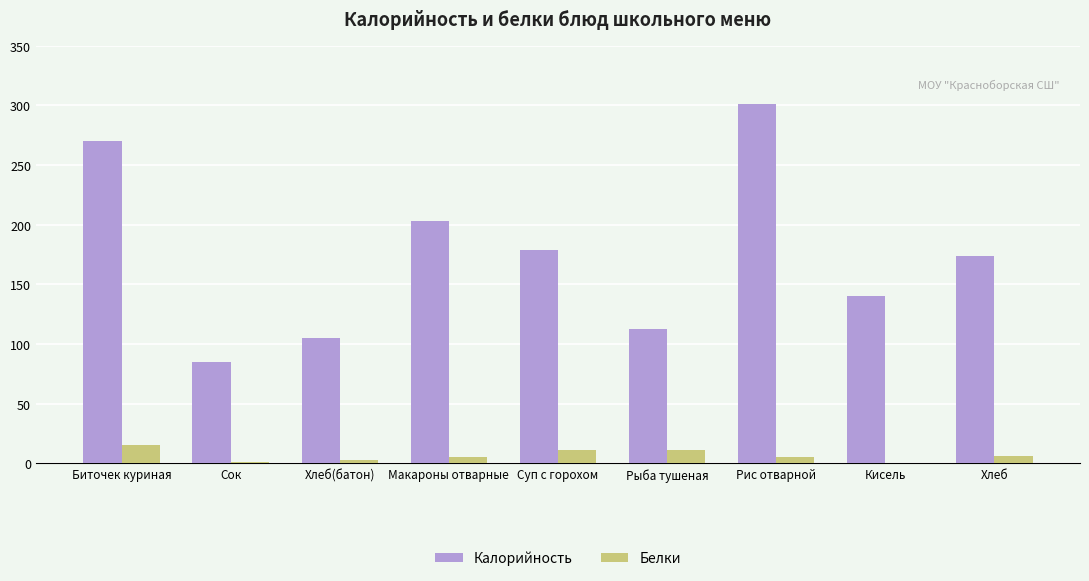

Is it true that Калорийность equals 151 at Хлеб(батон)?

False